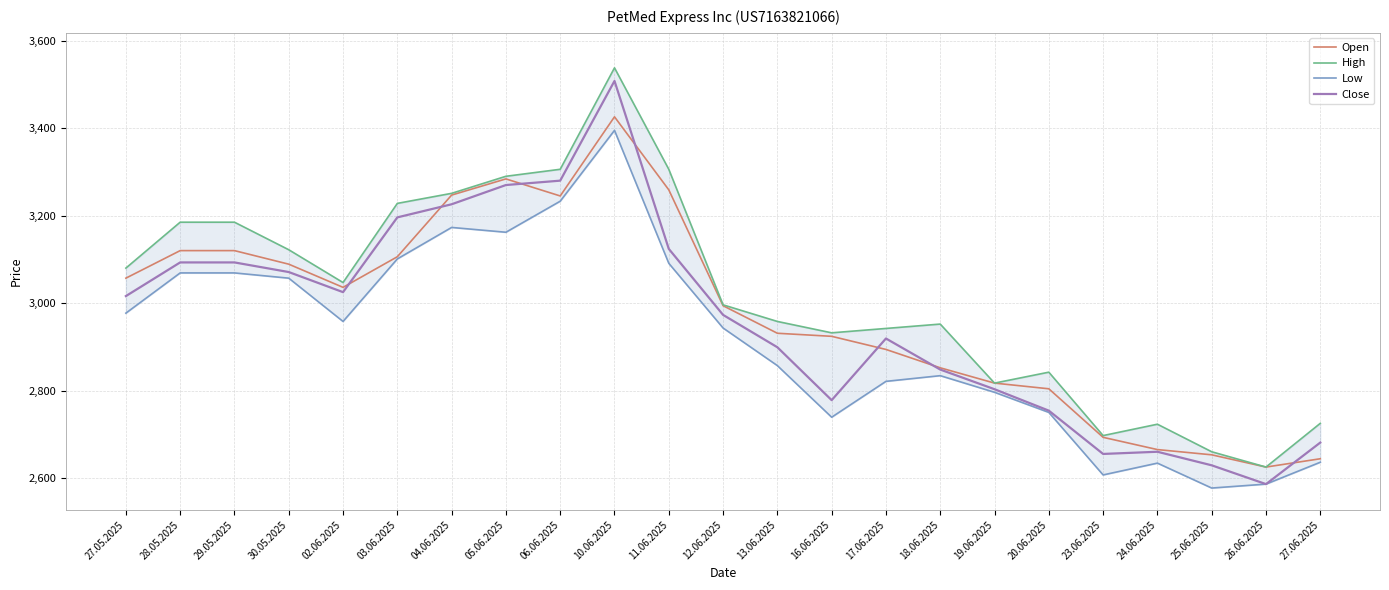

What is the value of the Close point at the 7th from the left?

3226